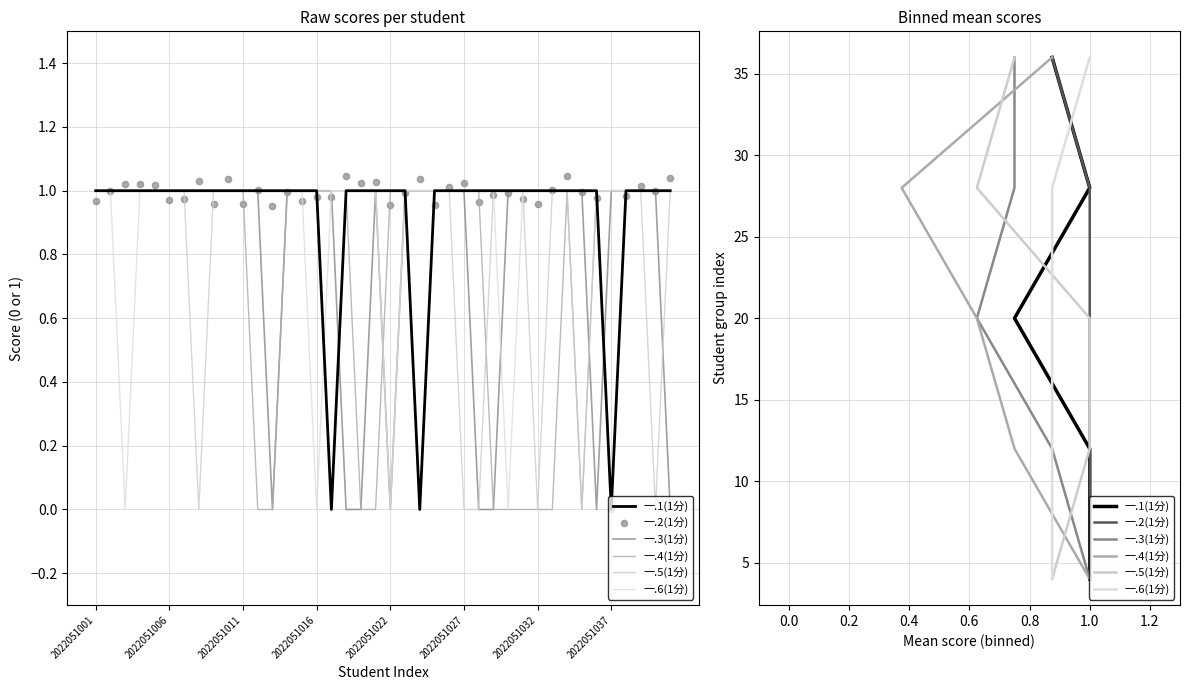

What are all the series names shown in the legend?

一.1(1分), 一.3(1分), 一.4(1分), 一.5(1分), 一.6(1分), 一.2(1分)